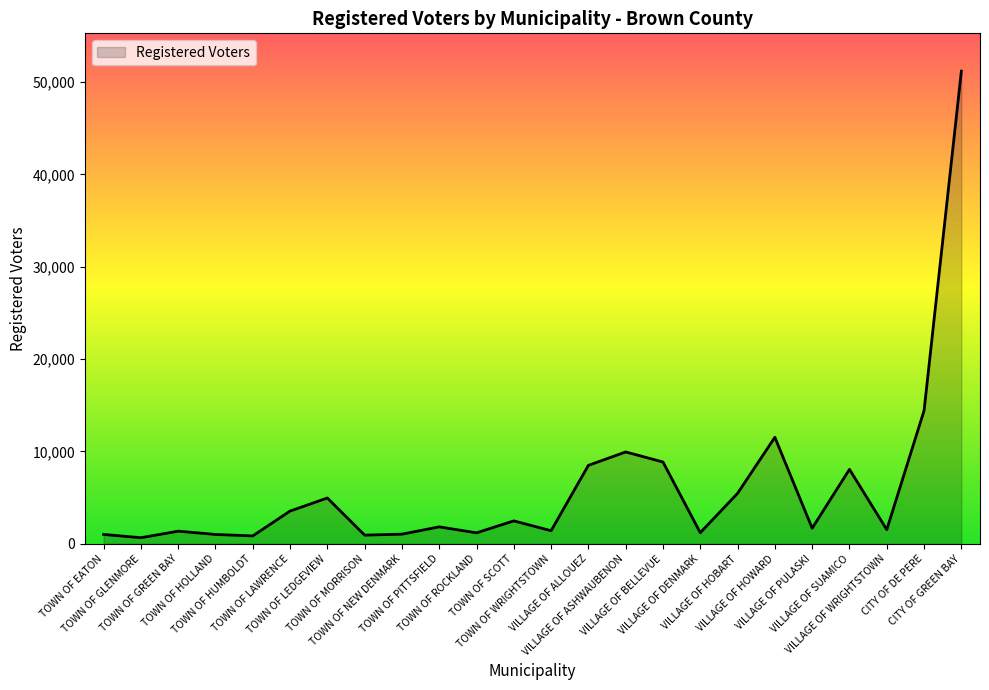

What is the average value?

6027